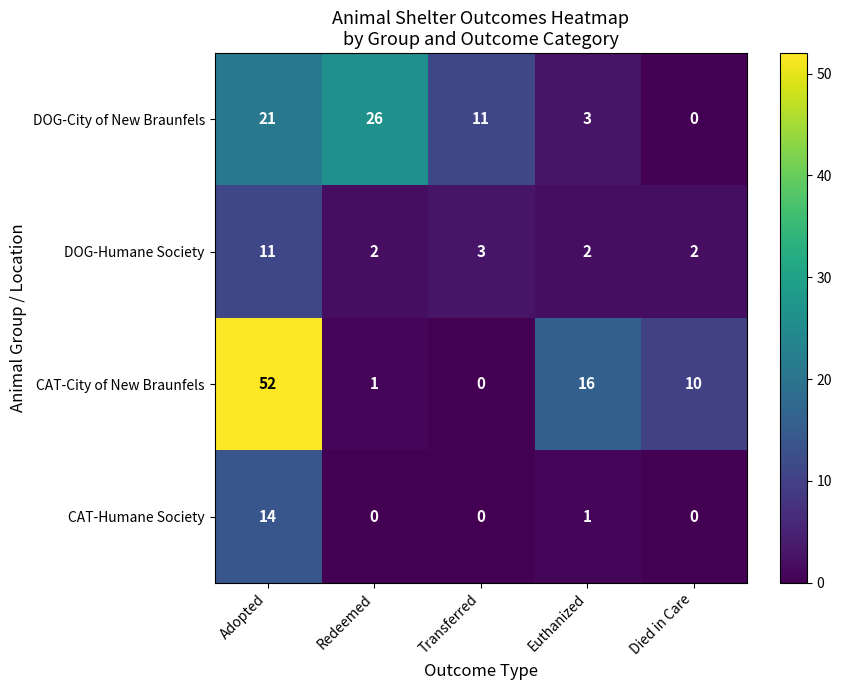

What is the greatest value displayed?

52